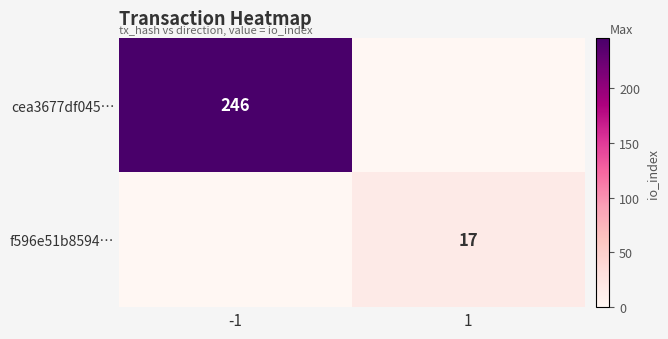

At which category is the sum across all series the highest?

-1